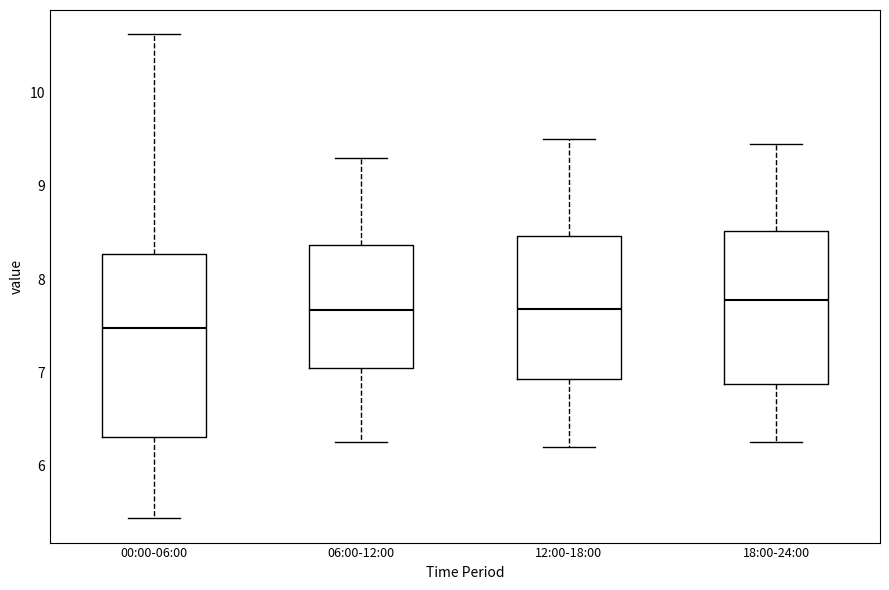

Which box's median line is the lowest?

00:00-06:00